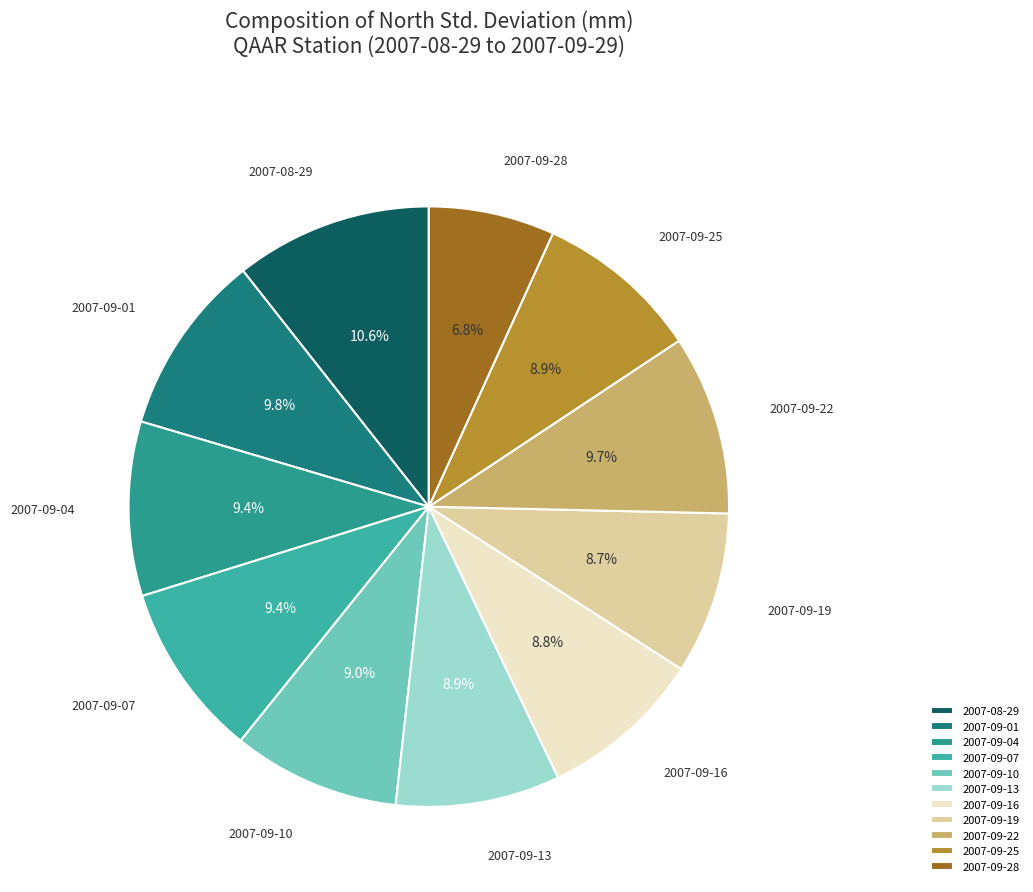

Does 2007-09-04 account for over 50% of the chart?

No